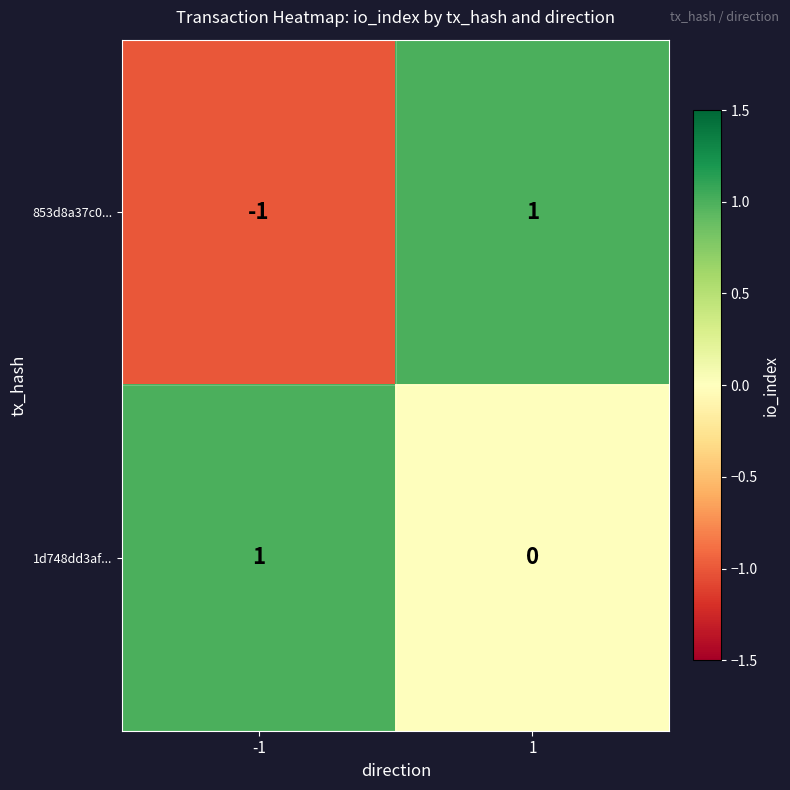

Which series has the largest range (max minus min)?

853d8a37c0...